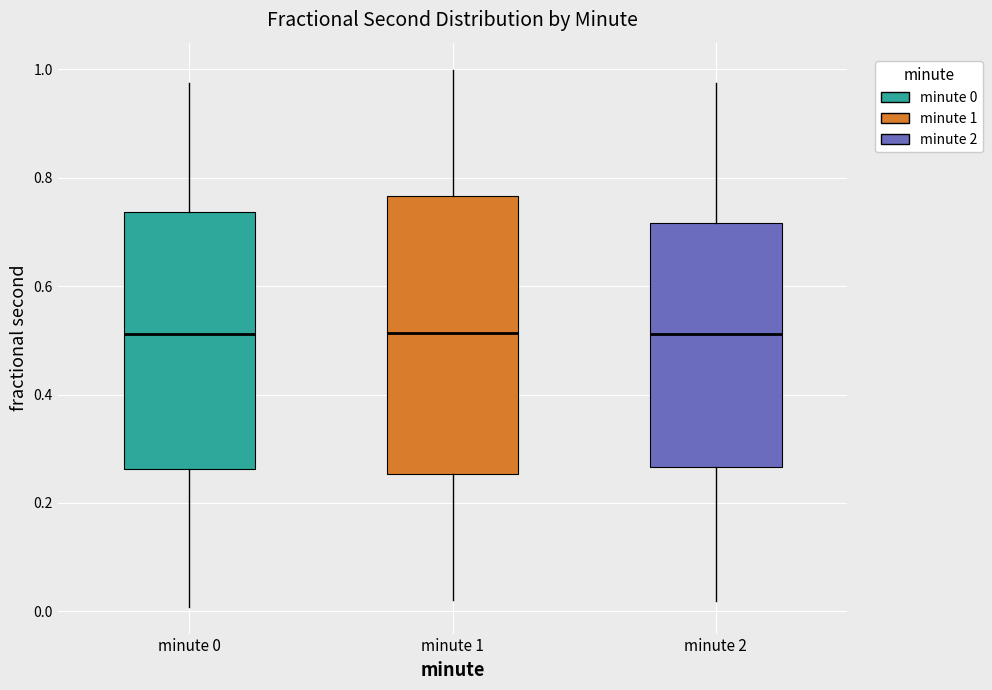

Where does the lower whisker of the box for minute 0 end on the y-axis? The values are not printed on the chart, so give them approximately, as read against the axis.

0.00